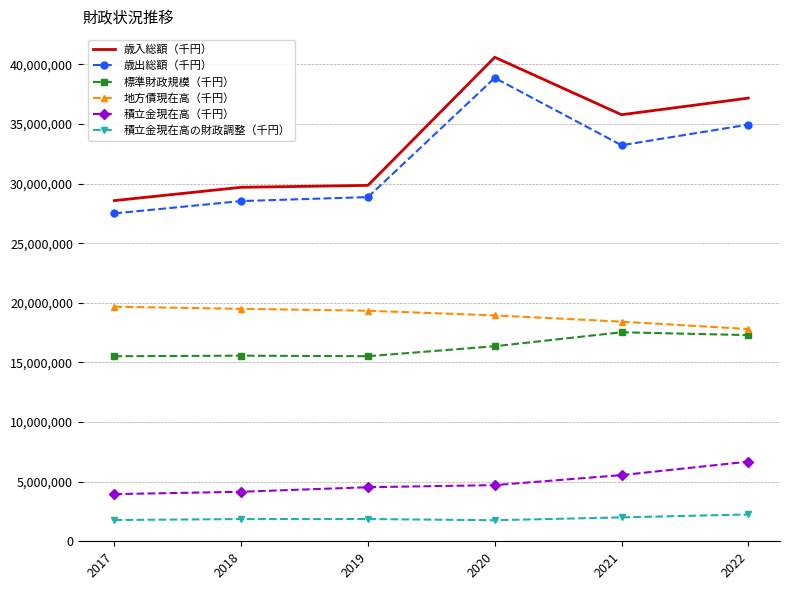

List the series in order of their peak value, lowest first.

積立金現在高の財政調整（千円）, 積立金現在高（千円）, 標準財政規模（千円）, 地方債現在高（千円）, 歳出総額（千円）, 歳入総額（千円）